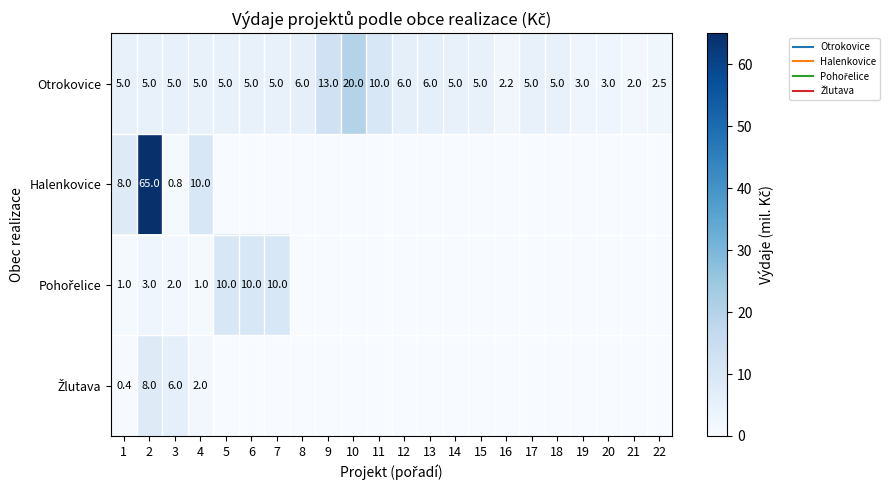

Which series has the largest total across all categories?

Otrokovice